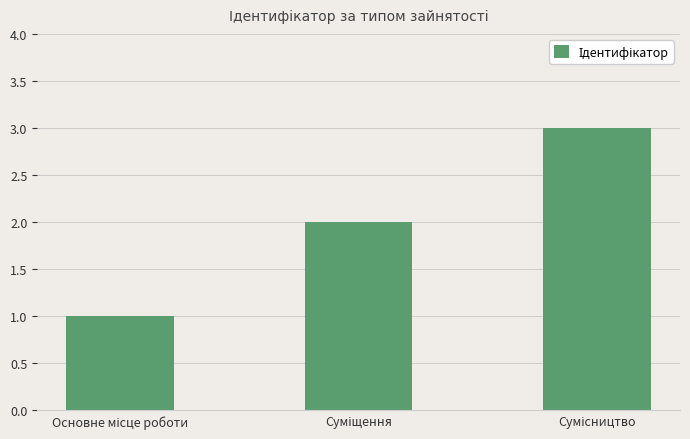

Reading left to right, list all the values displayed in this chart.

1	2	3